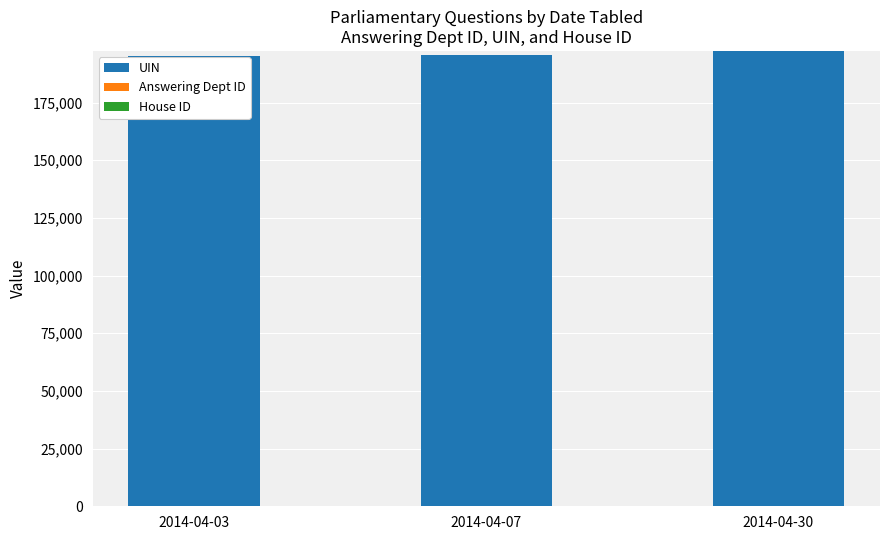

What is the highest value of the UIN series?

197305